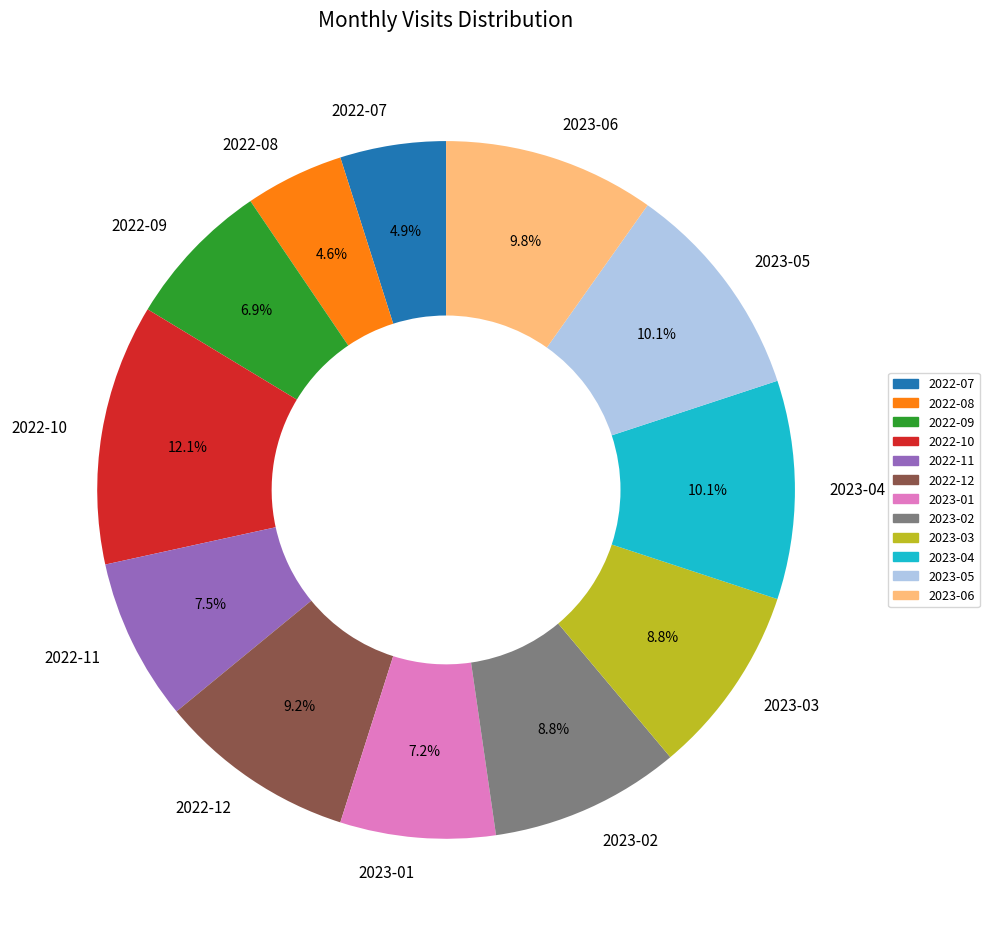

Is the sum of 2022-08 and 2023-05 greater than half?

No